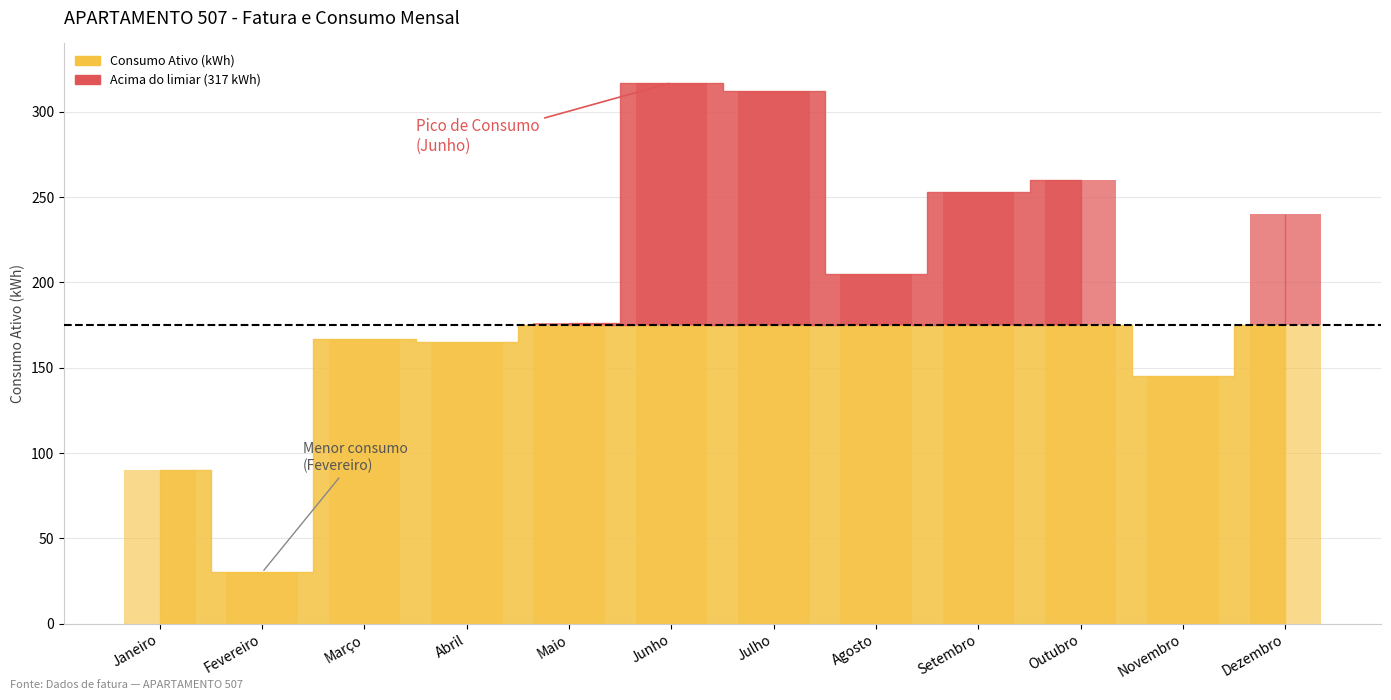

Does the chart contain any negative values?

No